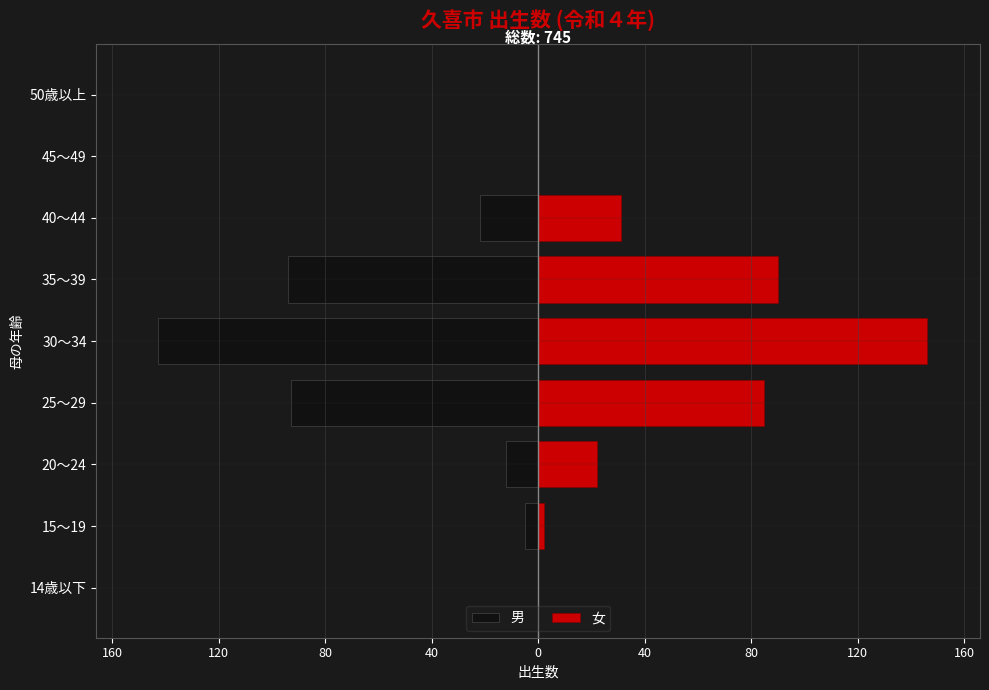

Which series has the largest total across all categories?

女